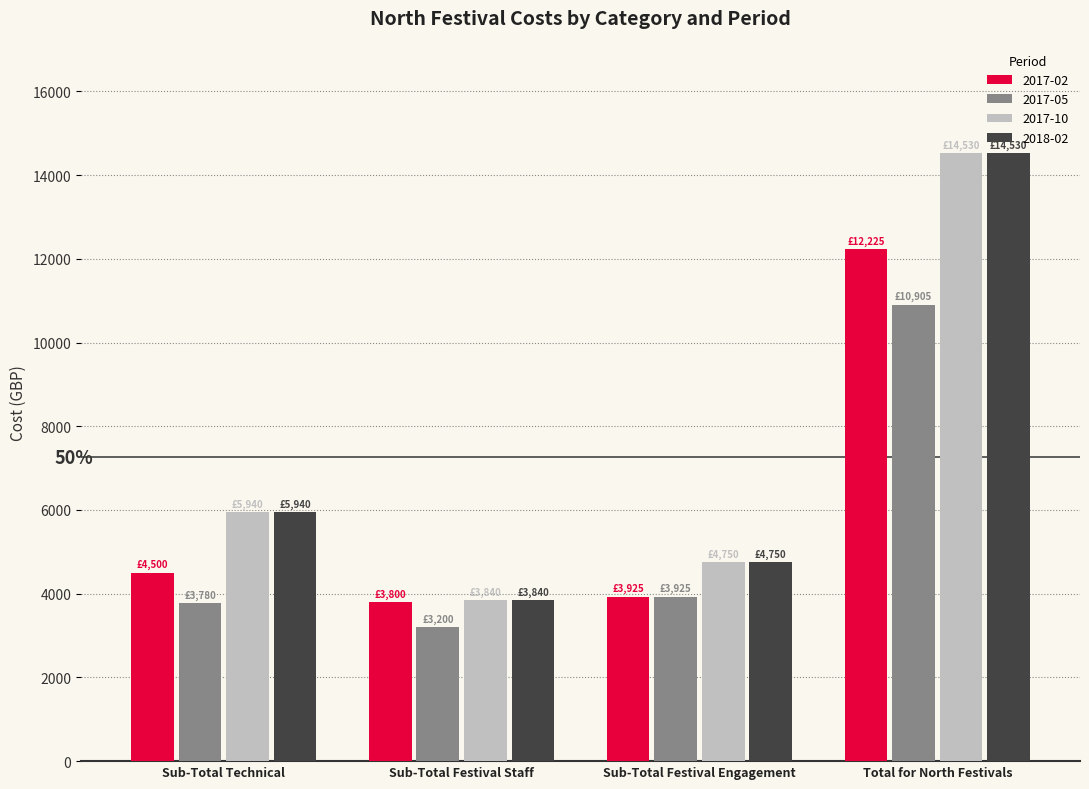

How many distinct data groups are displayed?

4